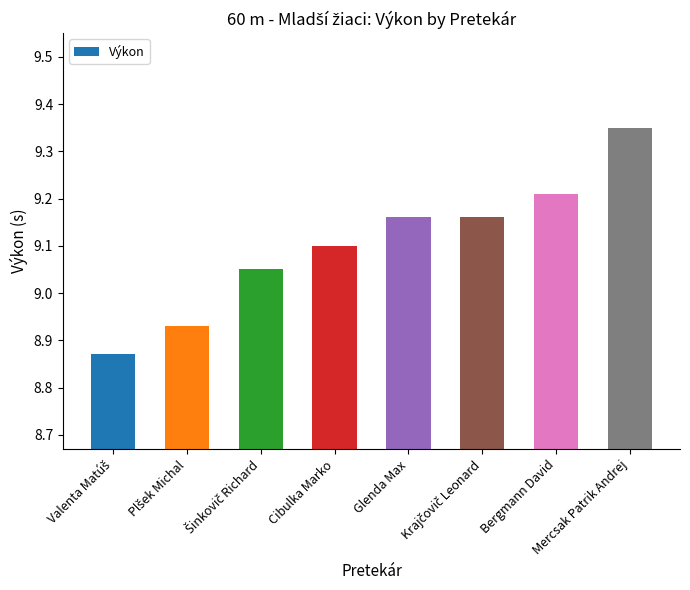

What is the sum of all values?

72.8